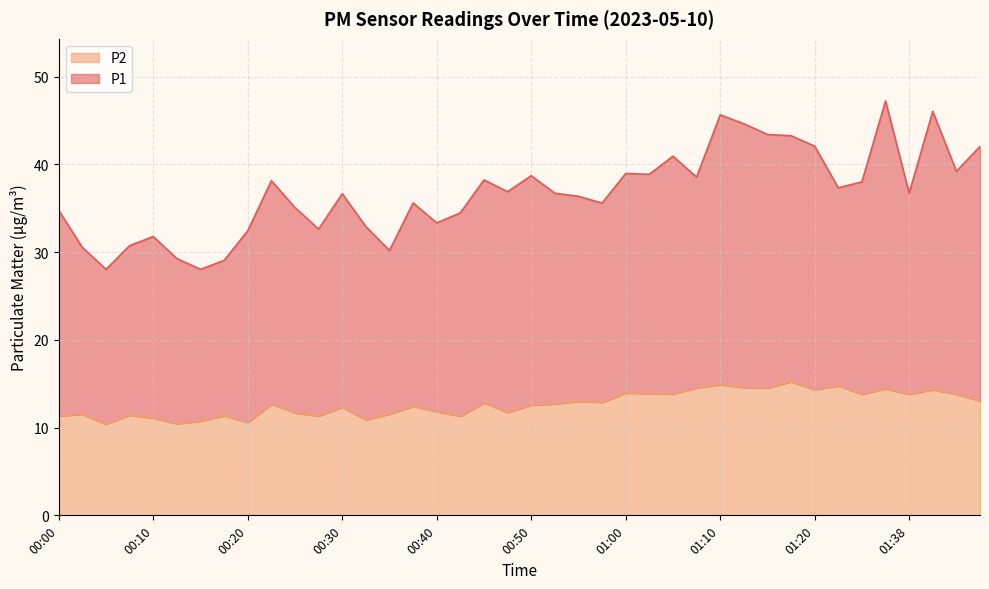

Reading left to right, what are all the values shown in this chart?

P1: 34.7	30.5	28.0	30.7	31.8	29.2	28.0	29.0	32.4	38.1	35.1	32.6	36.6	32.9	30.2	35.6	33.3	34.5	38.2	36.9	38.7	36.7	36.4	35.6	39.0	38.9	40.9	38.5	45.6	44.6	43.4	43.2	42.1	37.3	38.0	47.2	36.7	46.0	39.2	42.0
P2: 11.3	11.5	10.4	11.4	11.1	10.4	10.7	11.3	10.6	12.7	11.7	11.3	12.3	10.9	11.6	12.4	11.8	11.3	12.8	11.7	12.6	12.7	13.0	12.9	13.9	13.9	13.8	14.5	14.9	14.6	14.5	15.2	14.3	14.8	13.8	14.4	13.8	14.3	13.8	13.1